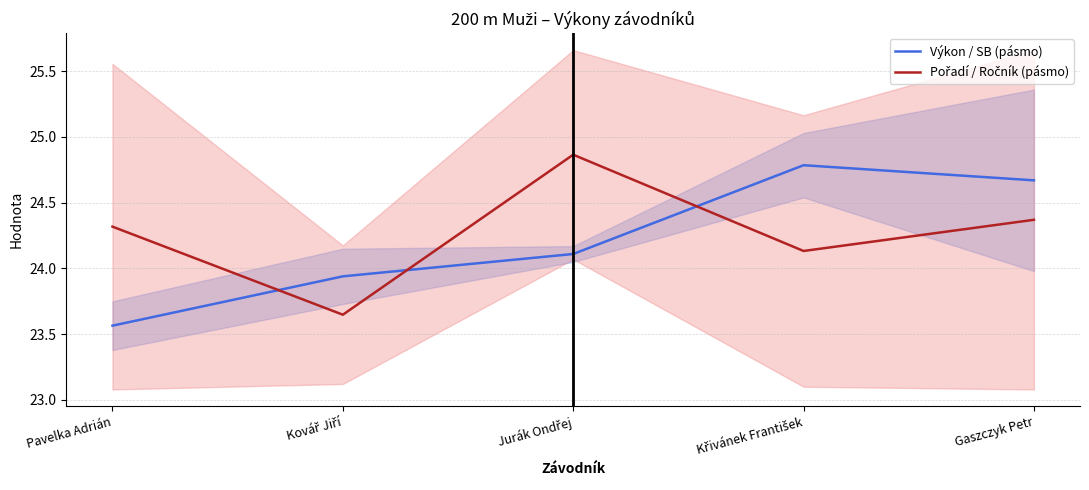

At which label does Pořadí / Ročník (pásmo) first exceed 24?

Pavelka Adrián